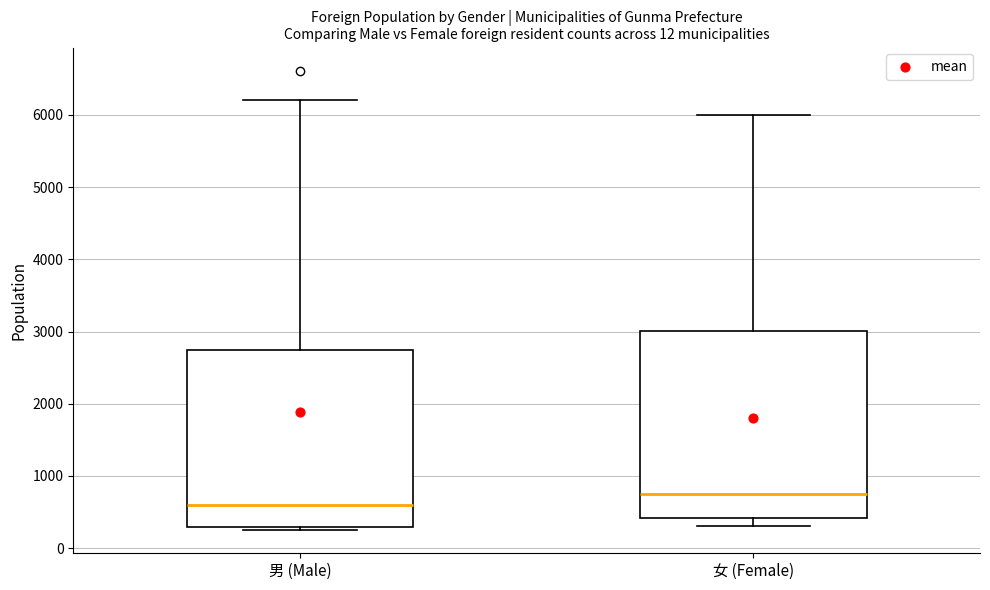

Reading left to right, read every box against the y-axis: the position of its median line, the range the box covers, and the ends of its whiskers. The values are not printed on the chart, so give them approximately, as read against the axis.

男 (Male): median 600, box 300 to 2700, whiskers 200 to 6200
女 (Female): median 800, box 400 to 3000, whiskers 300 to 6000